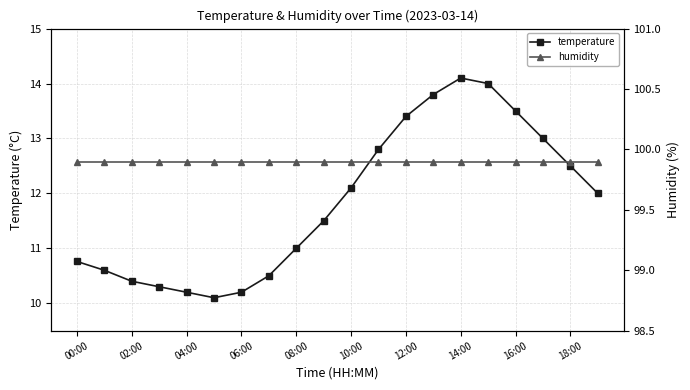

How many series are shown in this chart?

2